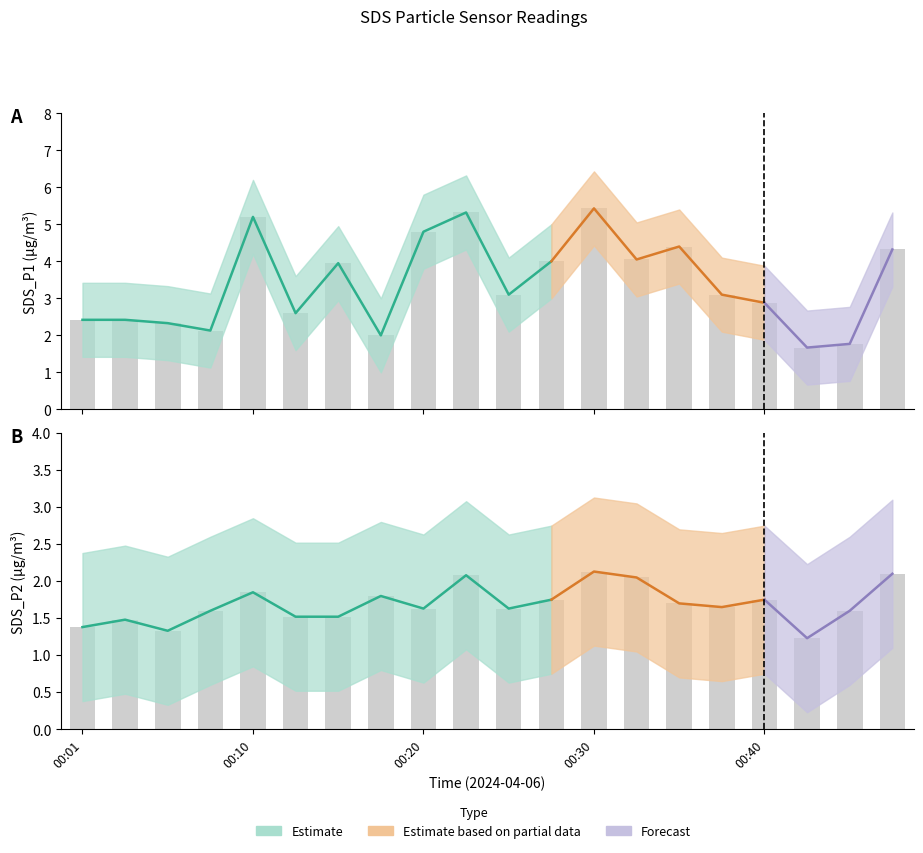

At how many categories does at least one series exceed 5?

3